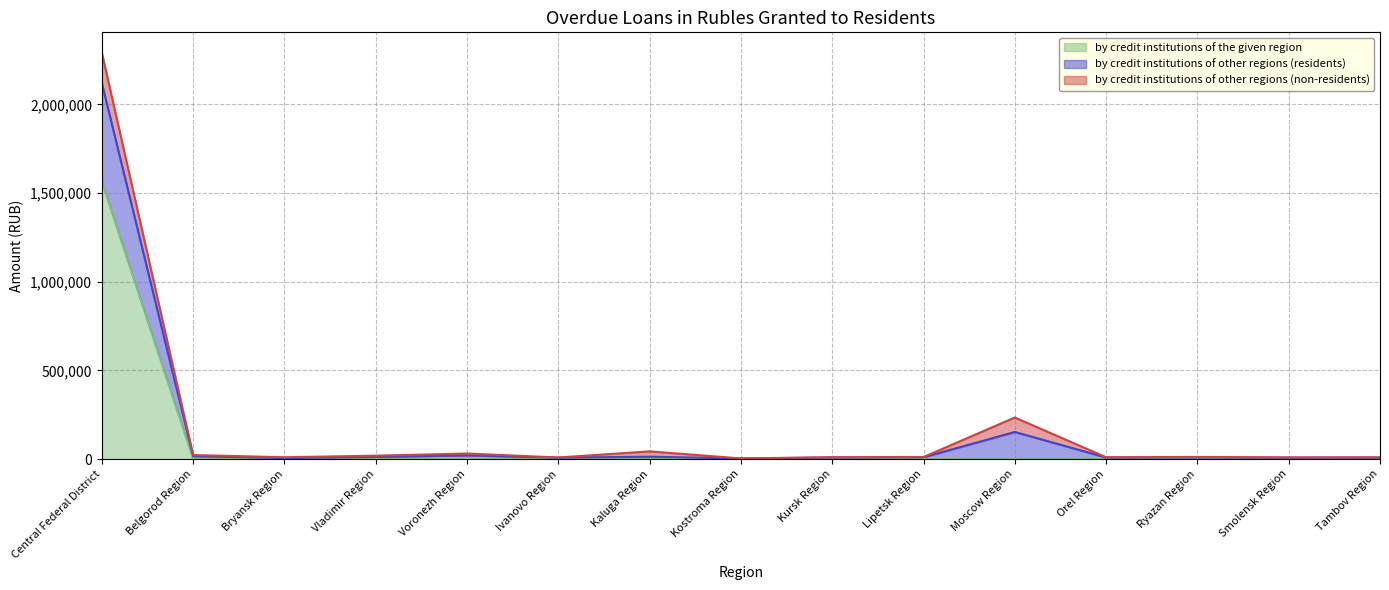

What is the maximum value for by credit institutions of the given region?

1563195